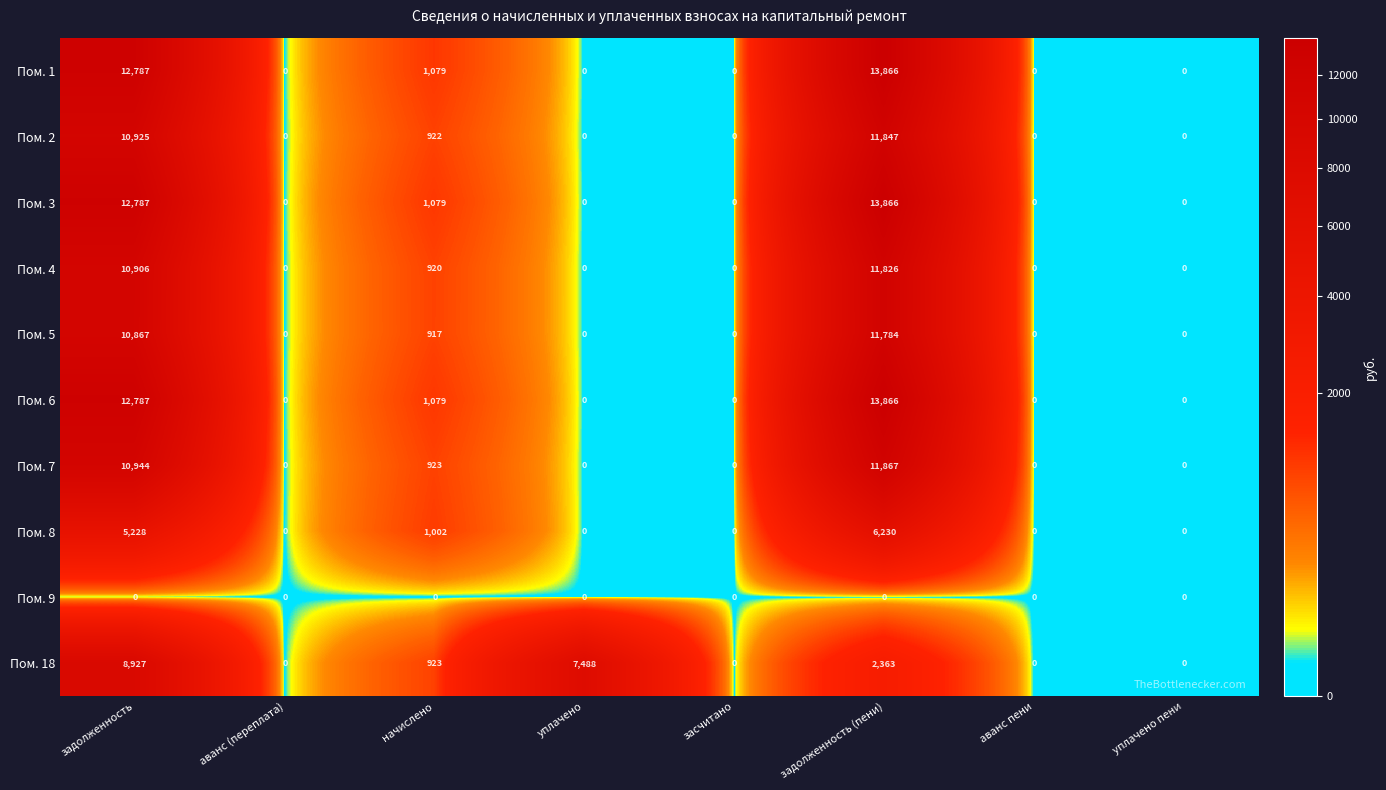

What is the difference between the highest and lowest values at задолженность?

12787